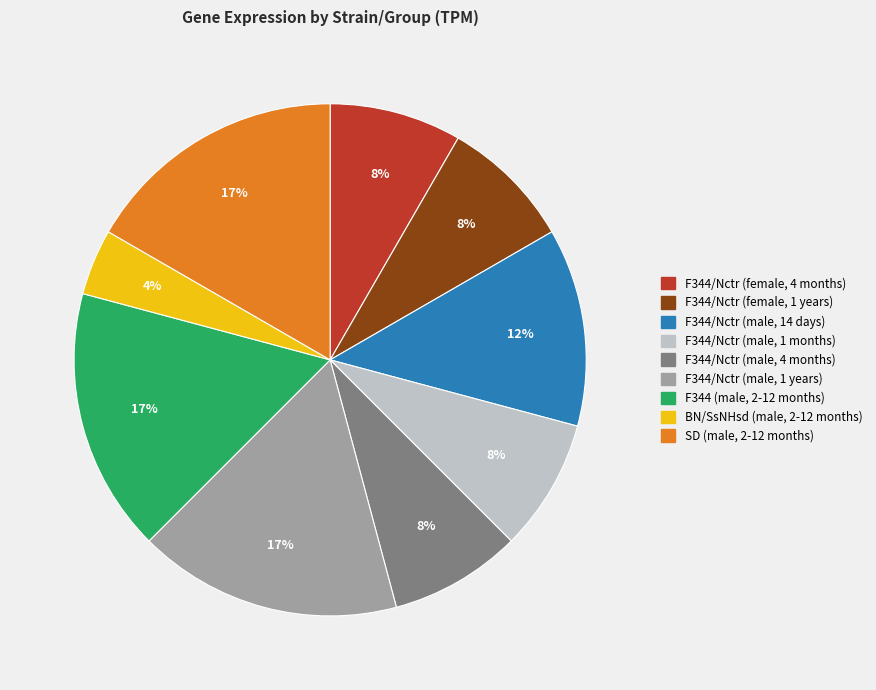

To the nearest percent, what percentage of the pie is F344 (male, 2-12 months)?

17%